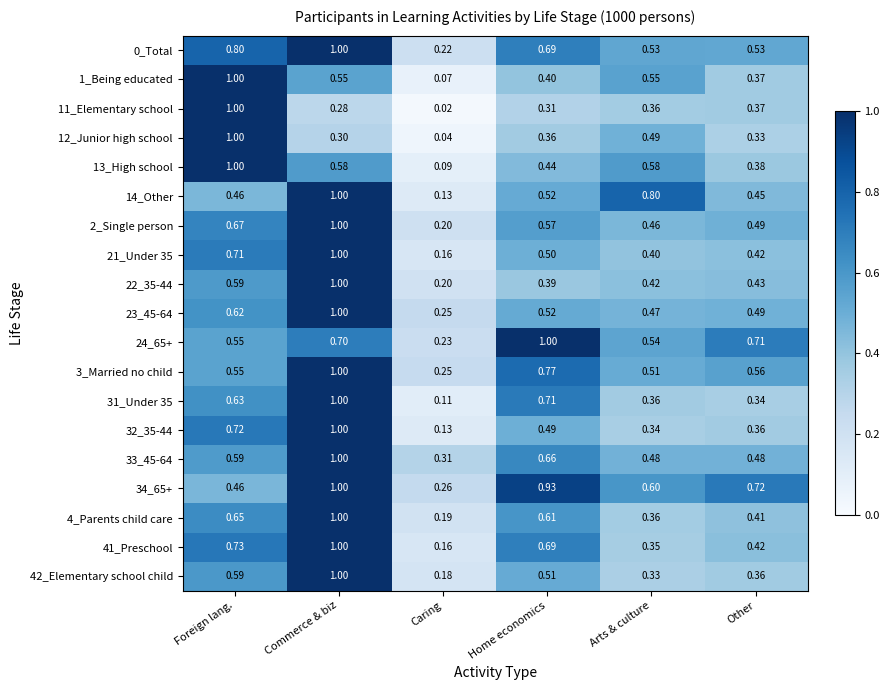

Where is 0_Total nearest to the value 0?

Caring